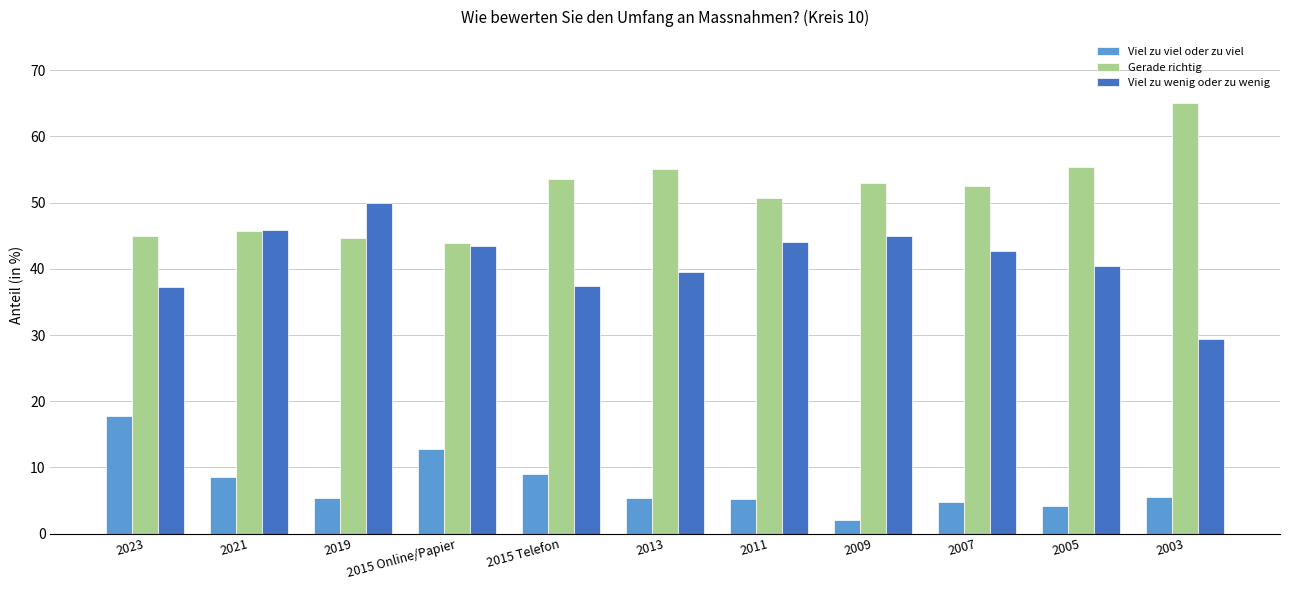

What is the greatest value displayed?

65.1